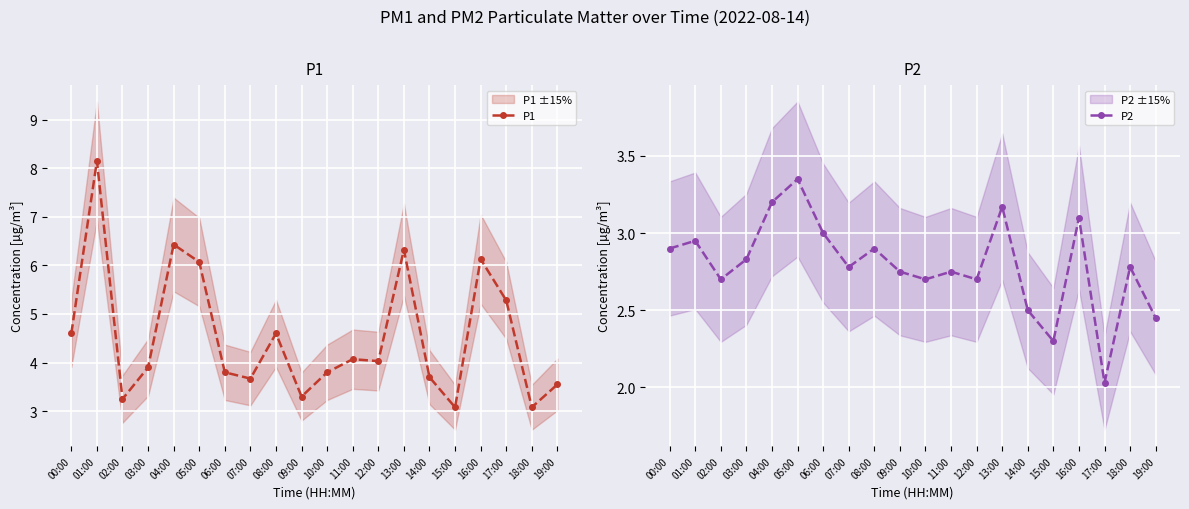

Rank the series by their maximum value, from highest to lowest.

P1, P2